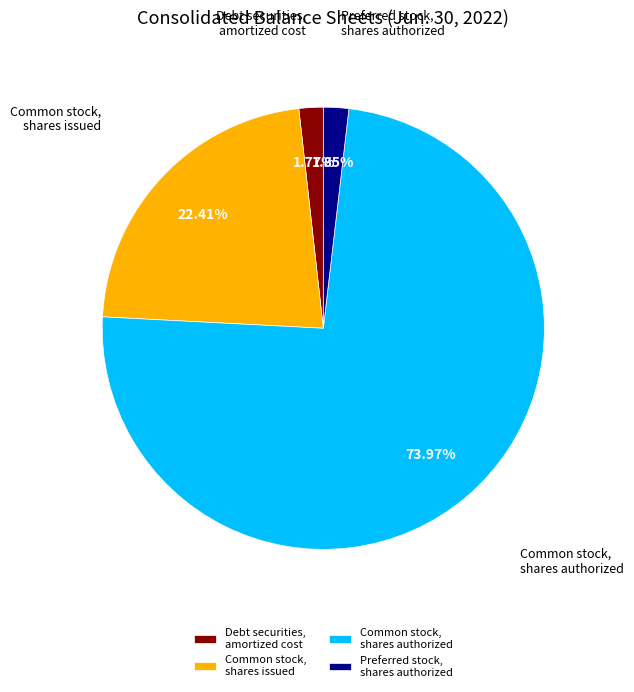

Combined, do Common stock, shares issued and Preferred stock, shares authorized account for over 50%?

No